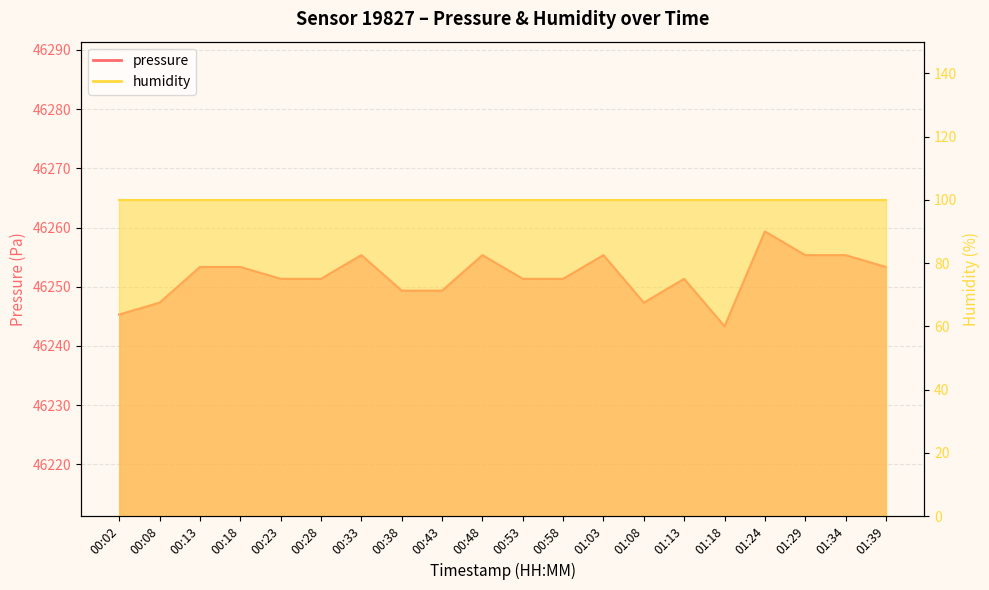

Rank the categories by value from highest to lowest.

01:24, 00:33, 00:48, 01:03, 01:29, 01:34, 00:13, 00:18, 01:39, 00:23, 00:28, 00:53, 00:58, 01:13, 00:38, 00:43, 00:08, 01:08, 00:02, 01:18